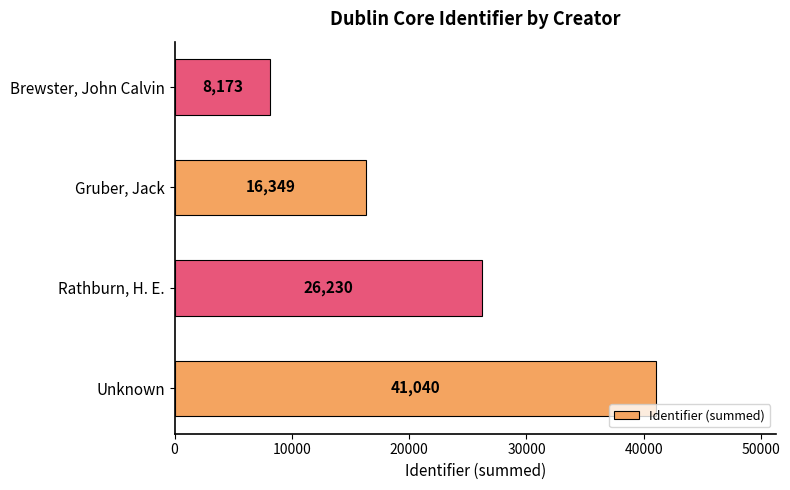

What is the difference between the maximum and minimum values?

32867